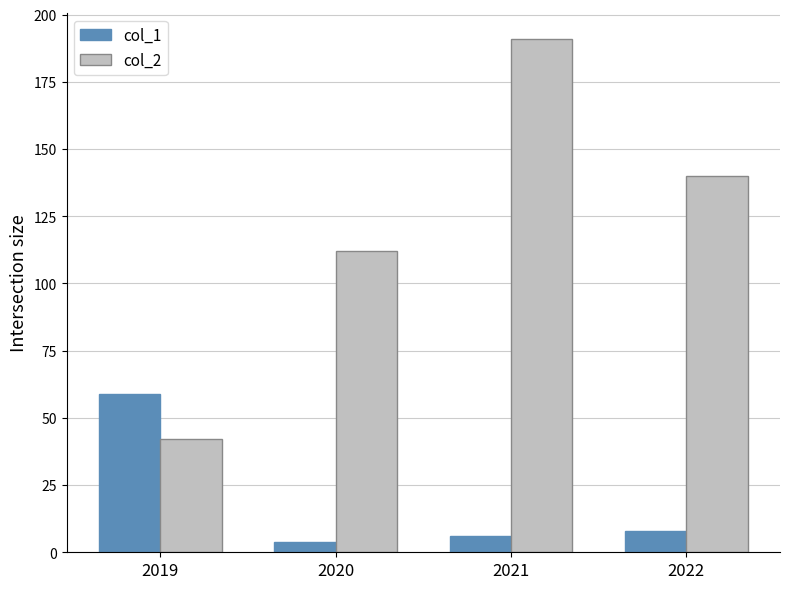

What is the difference between the maximum and second lowest values in the col_1 series?

53